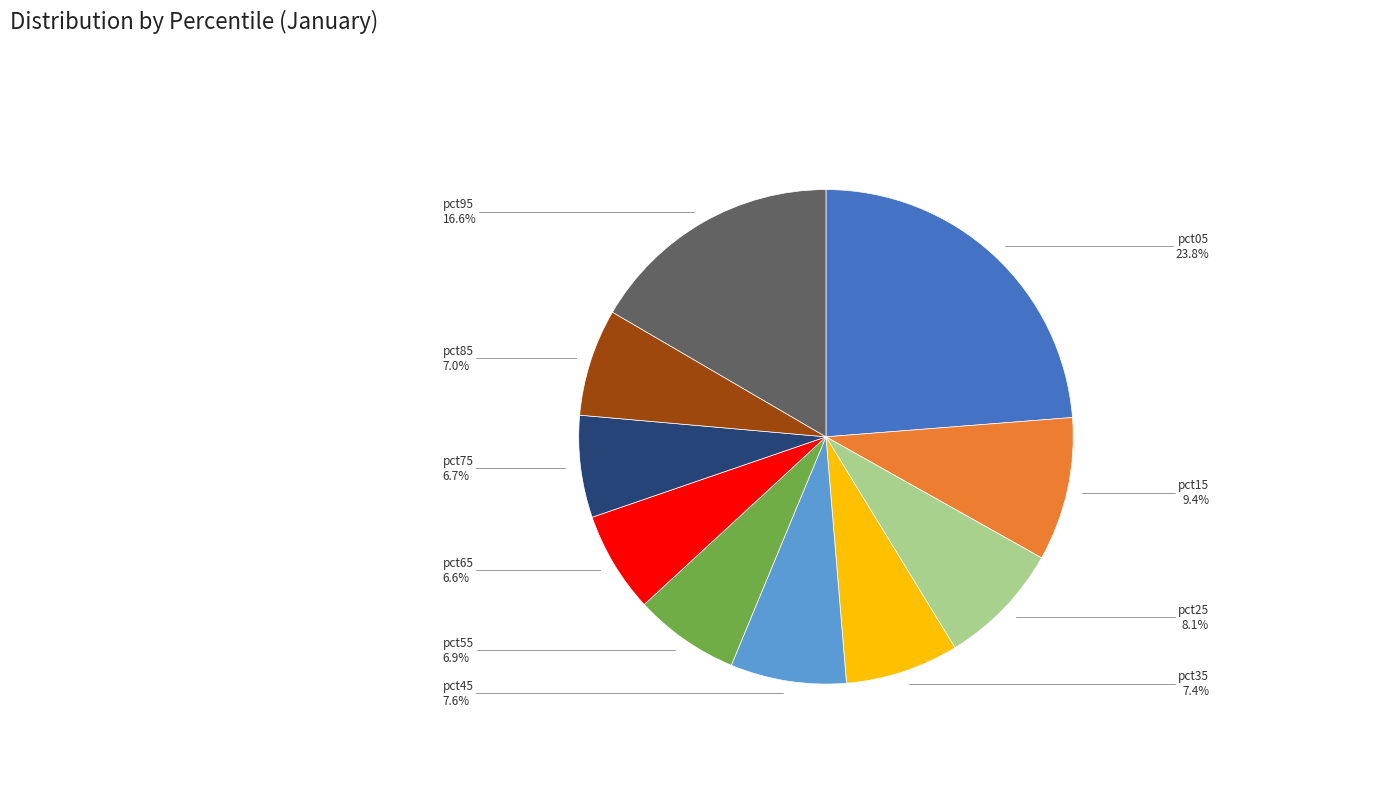

Is it true that pct15 is 1% of the pie?

False